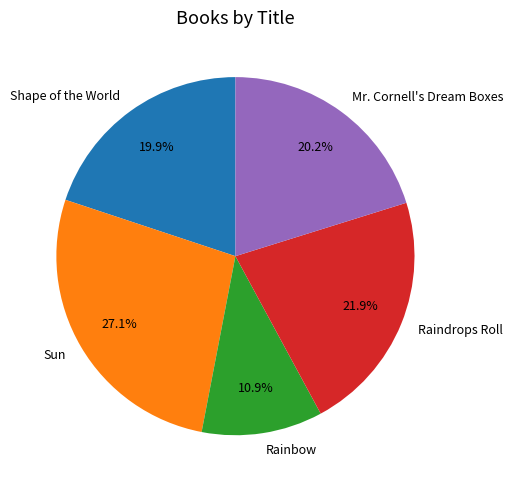

To the nearest percent, what is the difference between the Sun and Mr. Cornell's Dream Boxes slice percentages?

7%